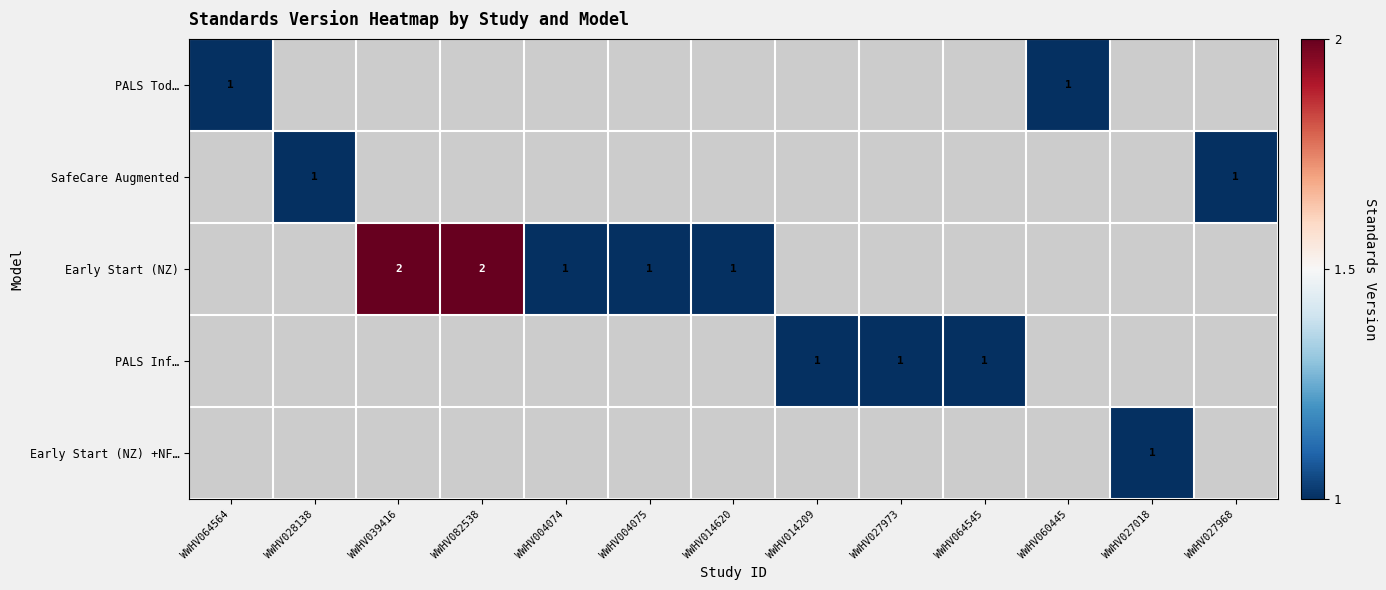

How many categories are shown in the chart?

13